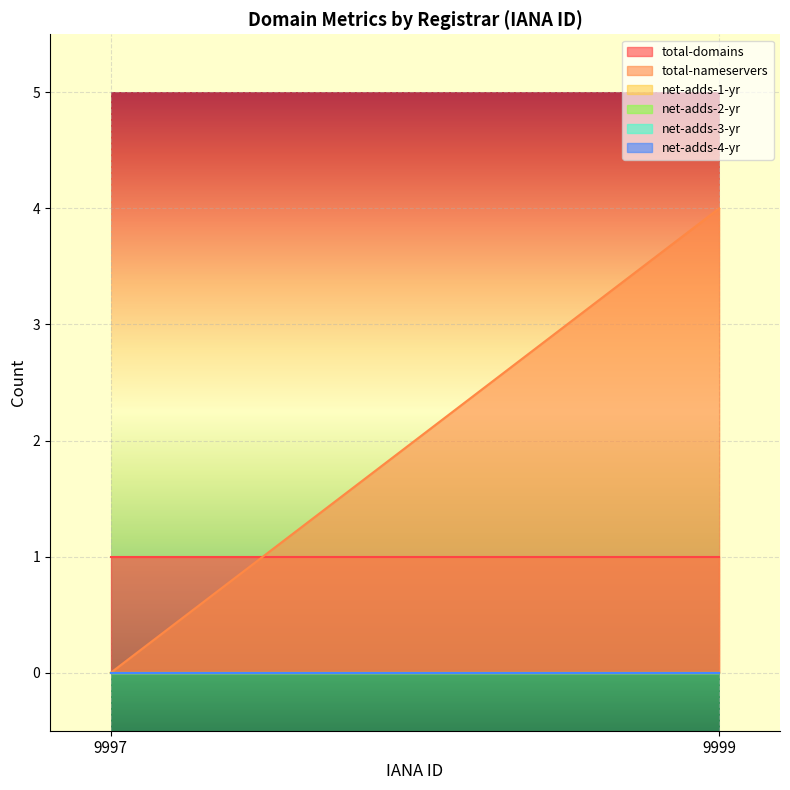

The total-nameservers series shows 0 at 9997. True or false?

True